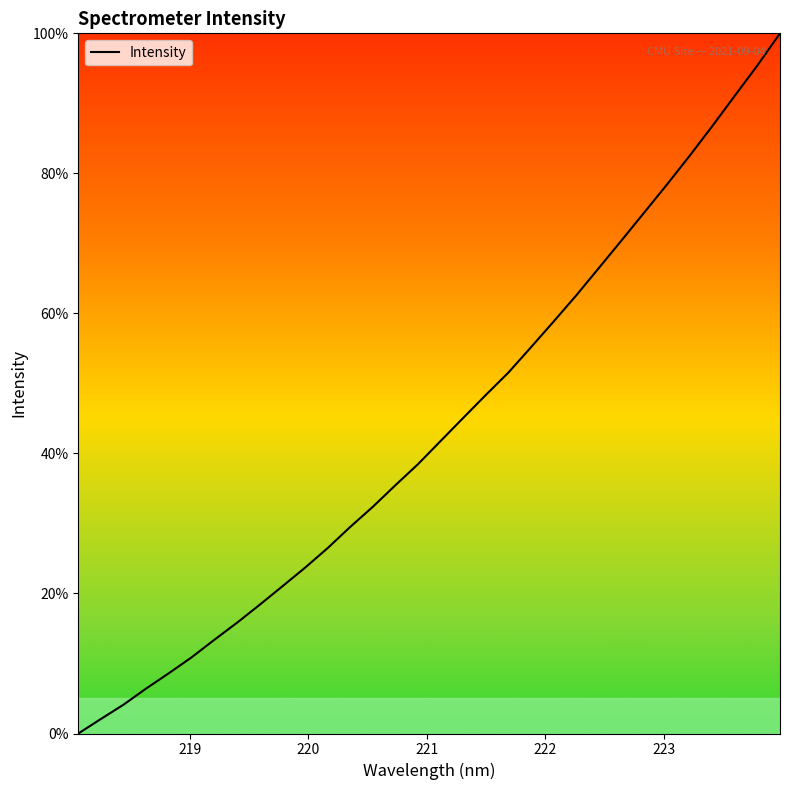

Reading left to right, what are all the values shown in this chart?

0.0	2.1	4.1	6.4	8.6	10.9	13.4	15.8	18.4	21.0	23.7	26.5	29.5	32.4	35.5	38.5	41.8	45.1	48.4	51.6	55.2	58.9	62.6	66.5	70.5	74.4	78.4	82.5	86.7	91.1	95.4	100.0